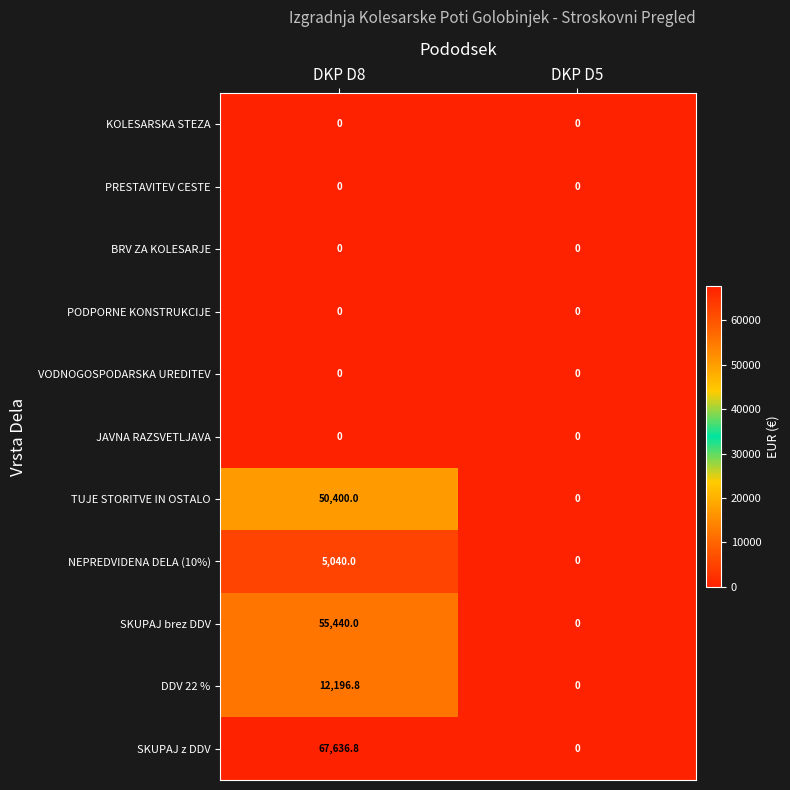

Which series has the largest total across all categories?

SKUPAJ z DDV